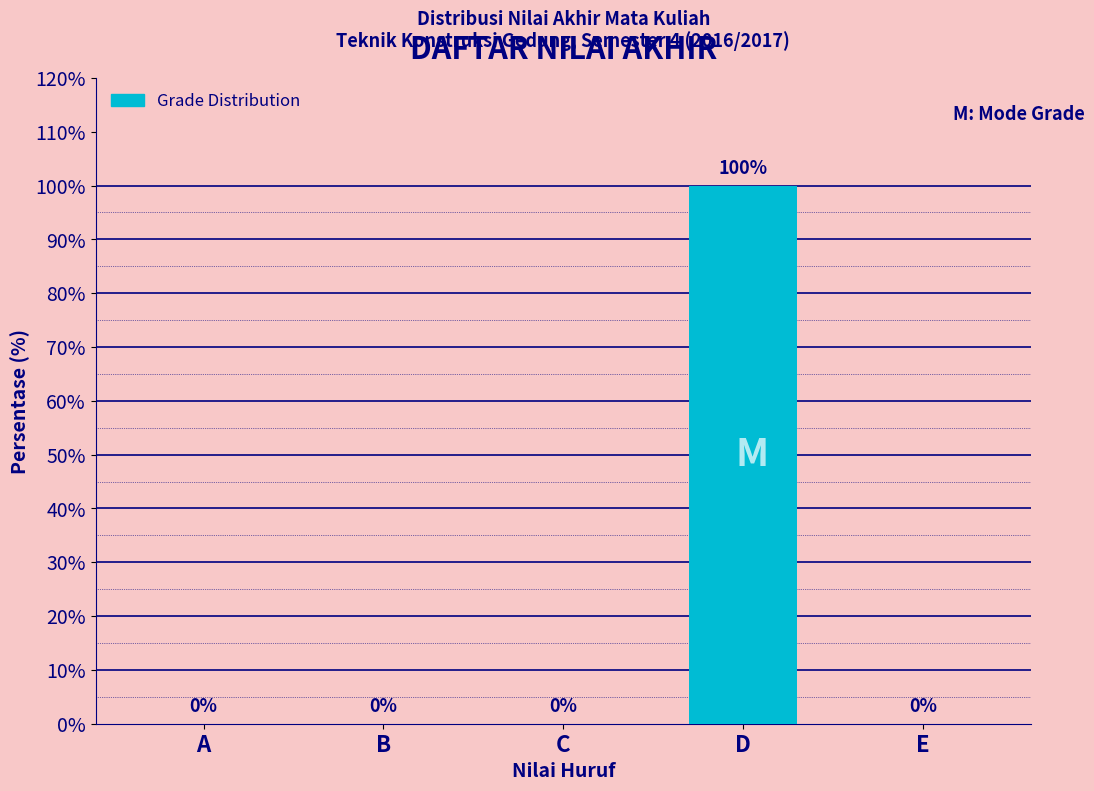

Reading left to right, list all the values displayed in this chart.

A=0	B=0	C=0	D=100	E=0